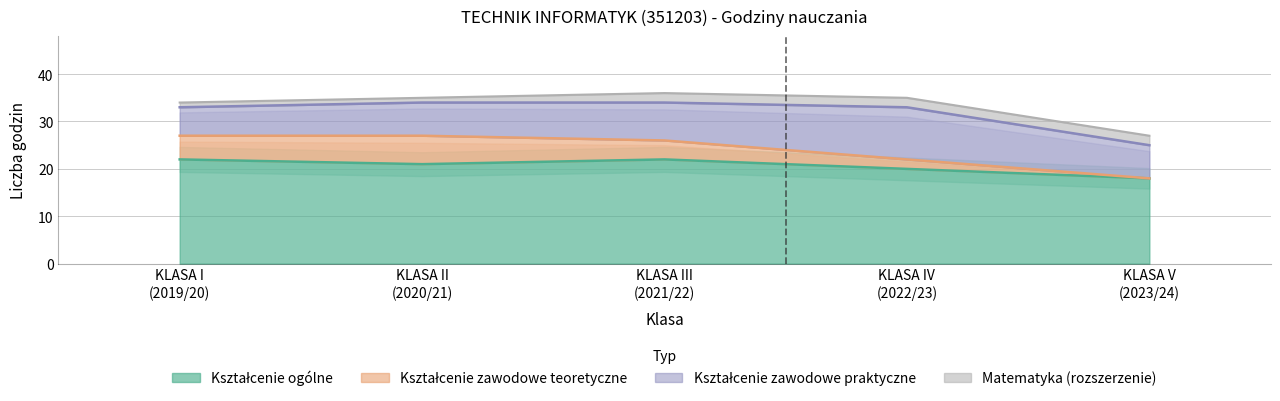

Rank the series by their maximum value, from lowest to highest.

Matematyka rozszerzenie, ksztalcenie zawodowe teoretyczne, ksztalcenie zawodowe praktyczne, ogolnoksztalcace